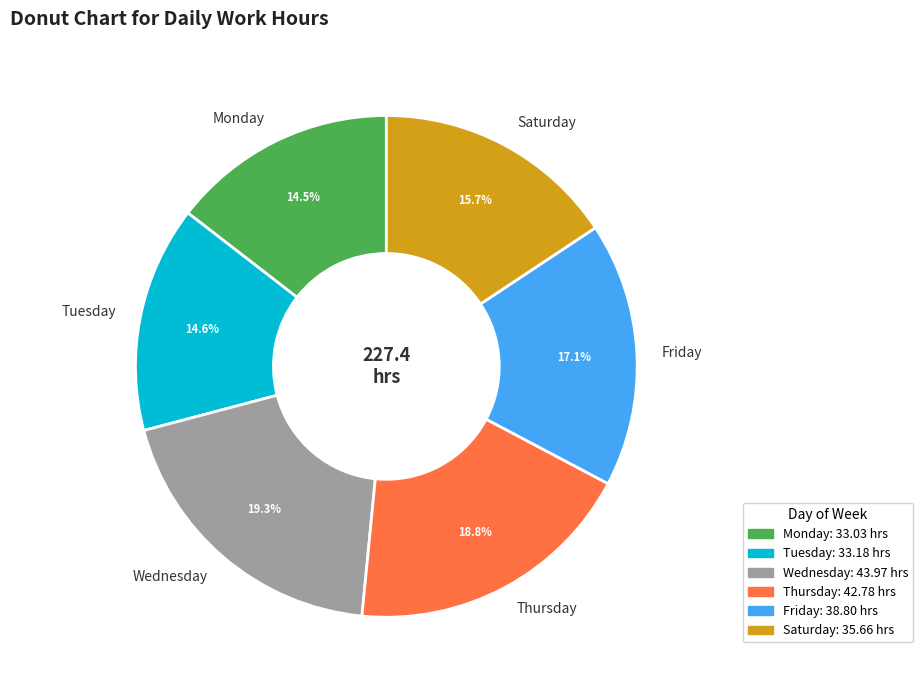

Which slice is the largest?

Wednesday